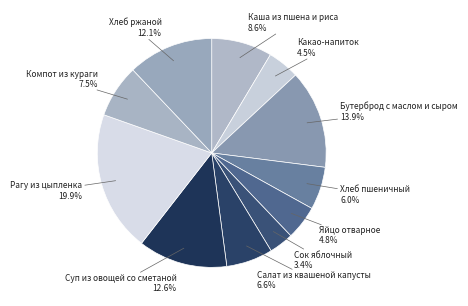

Count the number of slices in the pie.

11